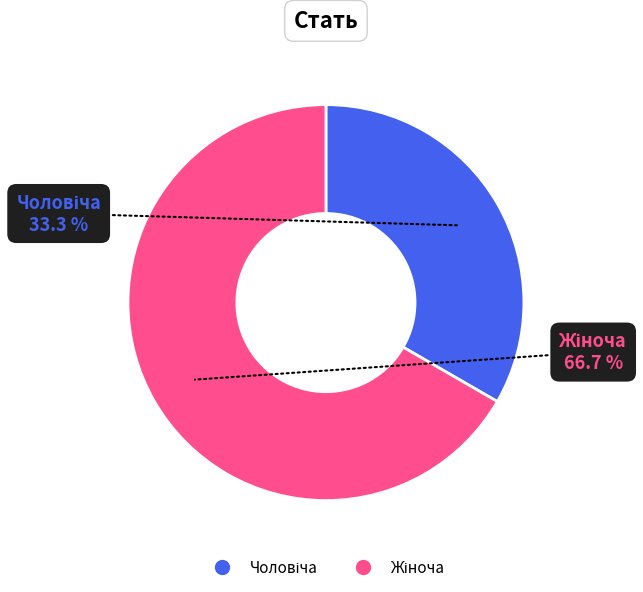

Count the number of slices in the pie.

2